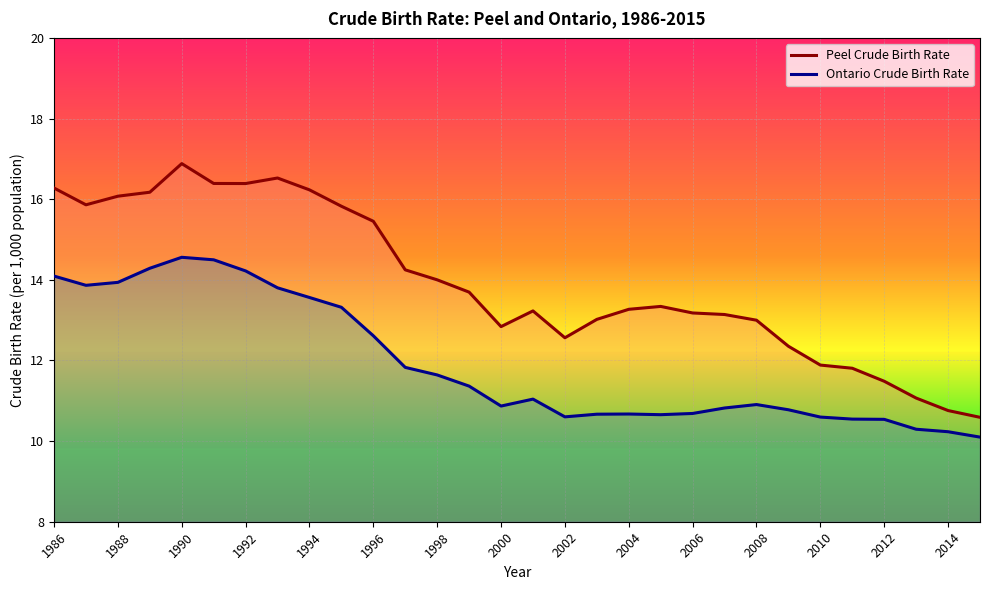

What are all the series names shown in the legend?

Peel Crude Birth Rate, Ontario Crude Birth Rate